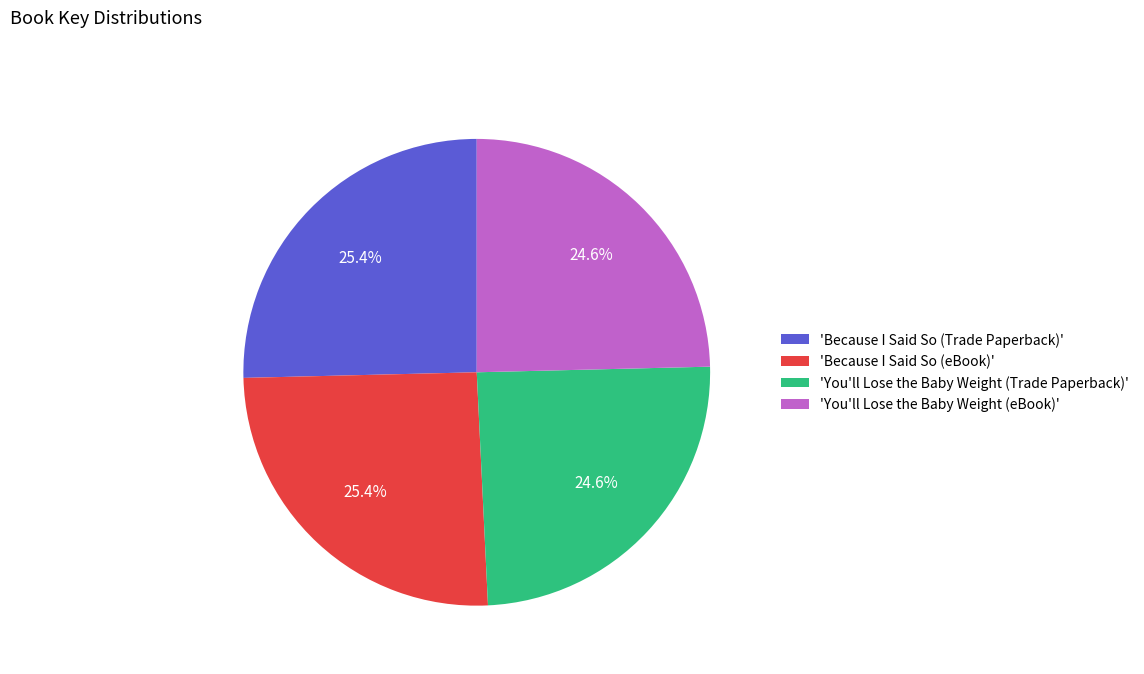

Count the number of slices in the pie.

4